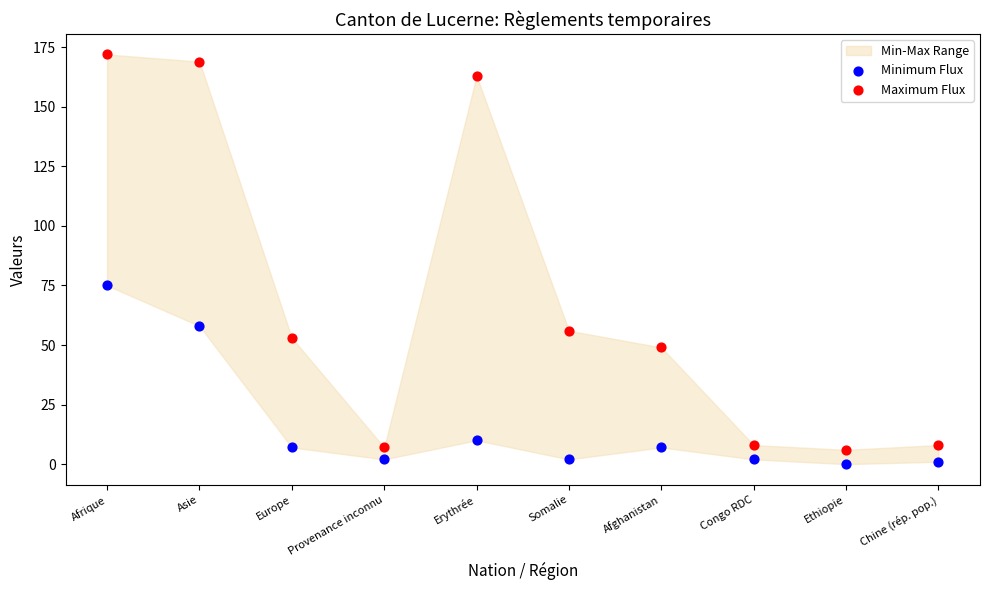

Which series contains the highest Y value?

Maximum Flux